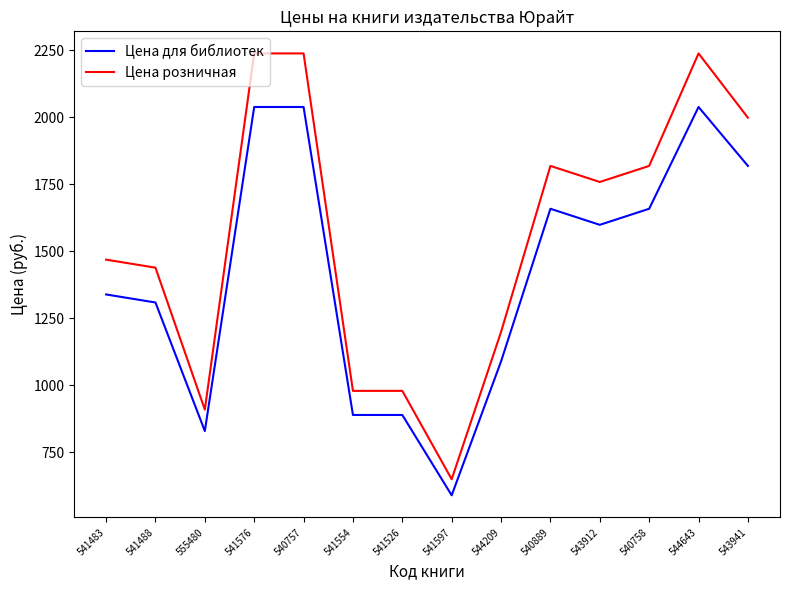

At which label does Цена для библиотек reach its minimum?

541597